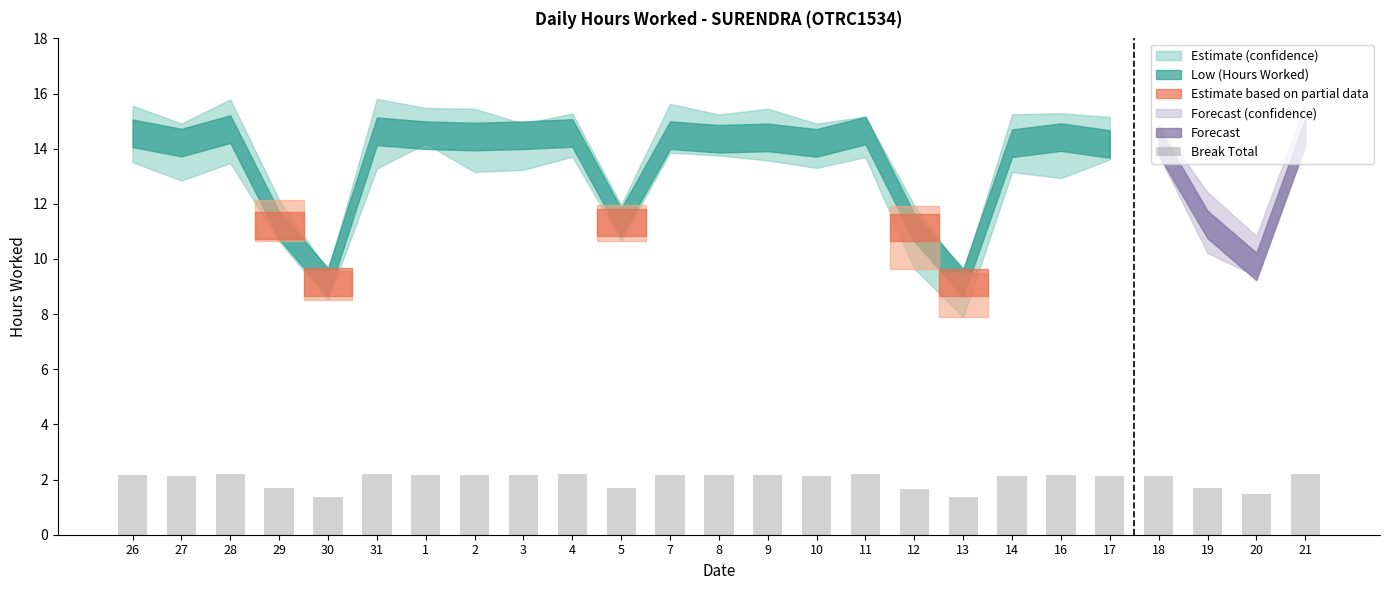

Count the values in the range 1 to 2.

7